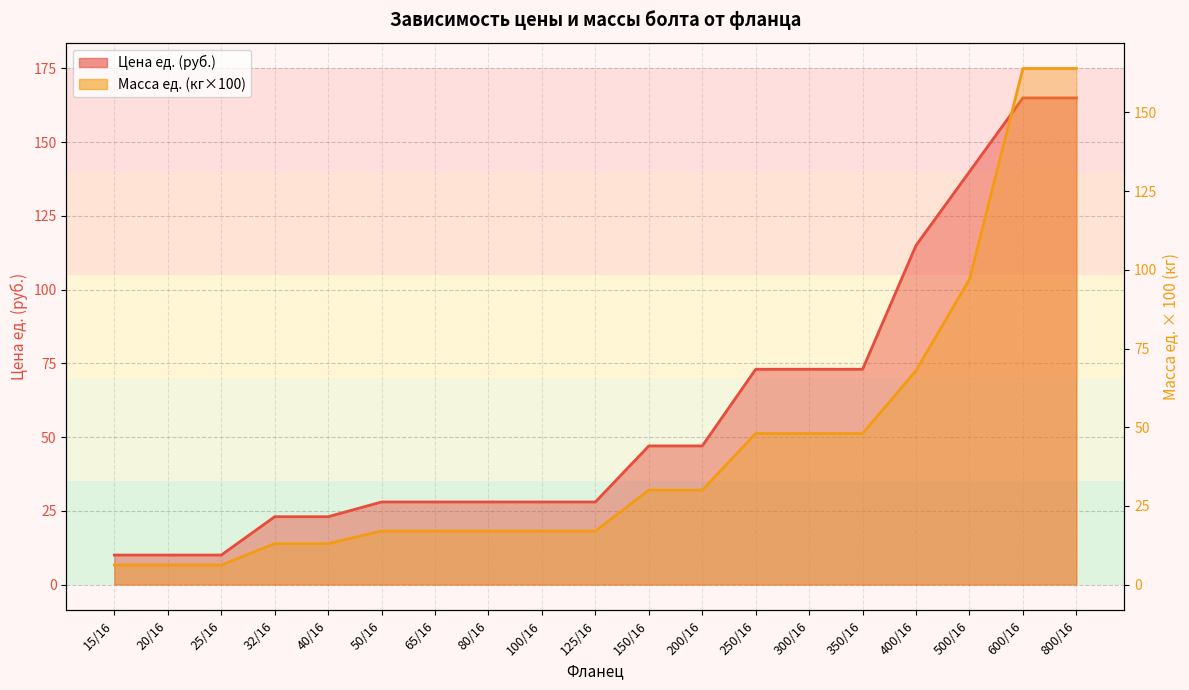

True or false: Масса ед. (кг) and Цена ед. (руб.) cross at least once.

False